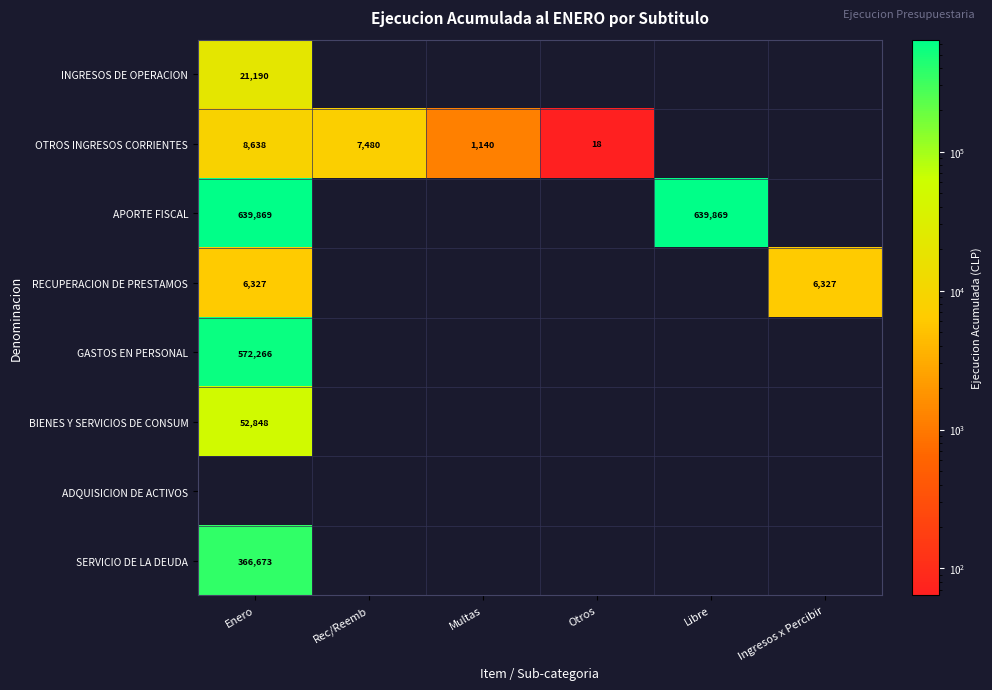

The value of APORTE FISCAL at Libre is 639869. True or false?

True